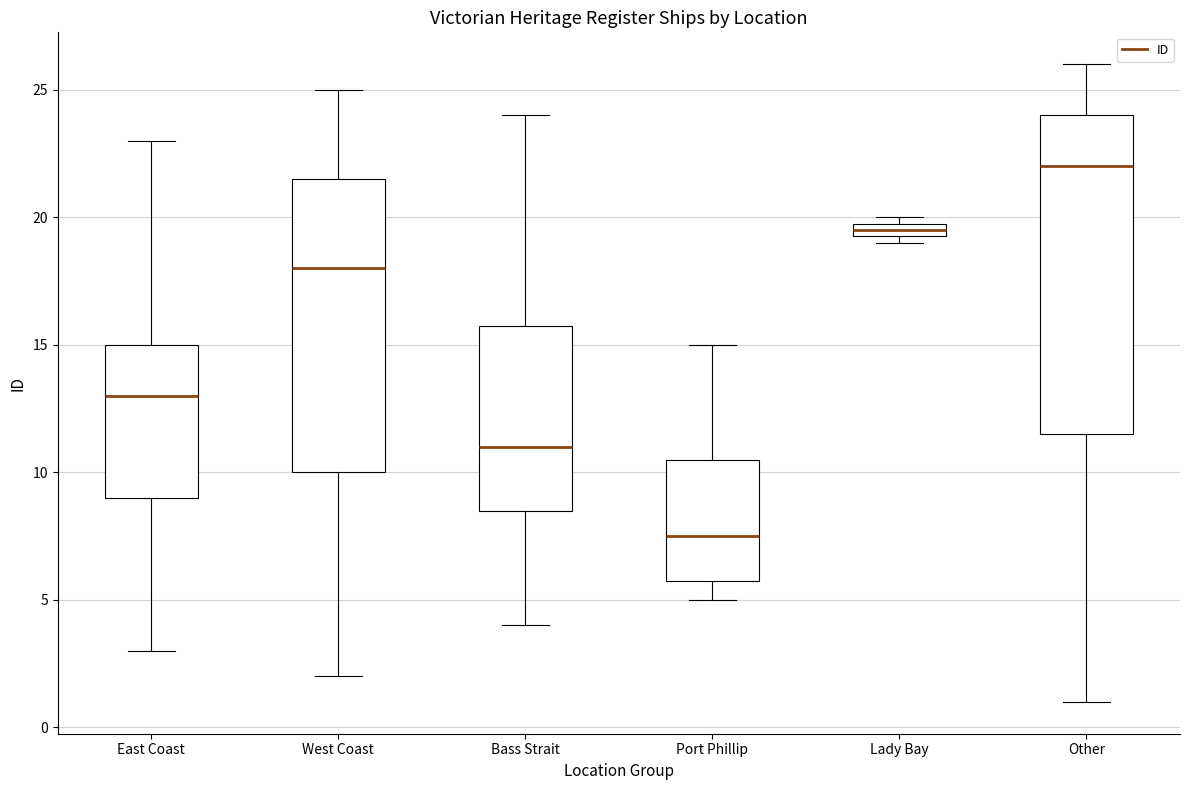

Where does the upper whisker of the box for West Coast end on the y-axis? The values are not printed on the chart, so give them approximately, as read against the axis.

25.0